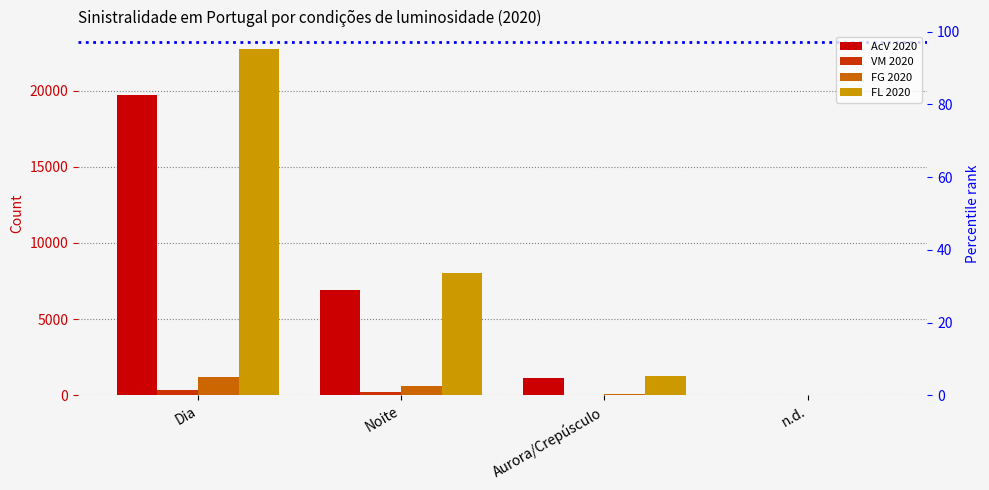

Where is AcV 2020 nearest to the value 9855?

Noite